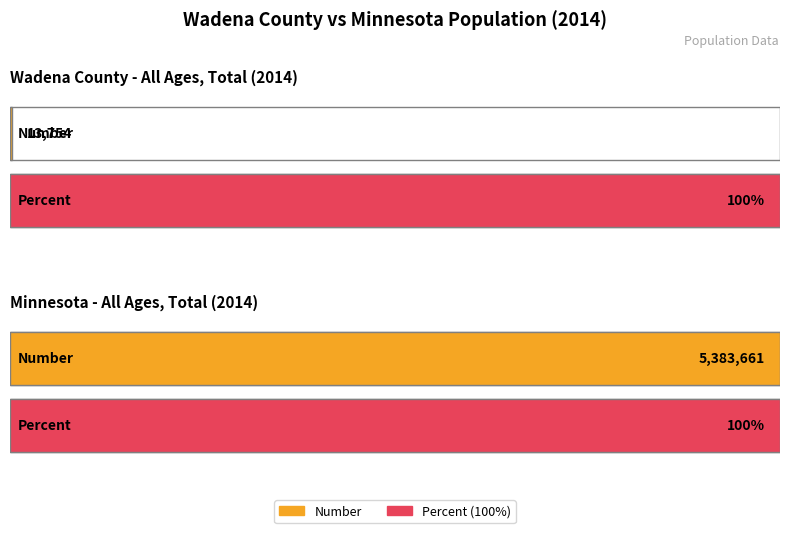

Read the Wadena County value at Number, to the nearest 100.

13800